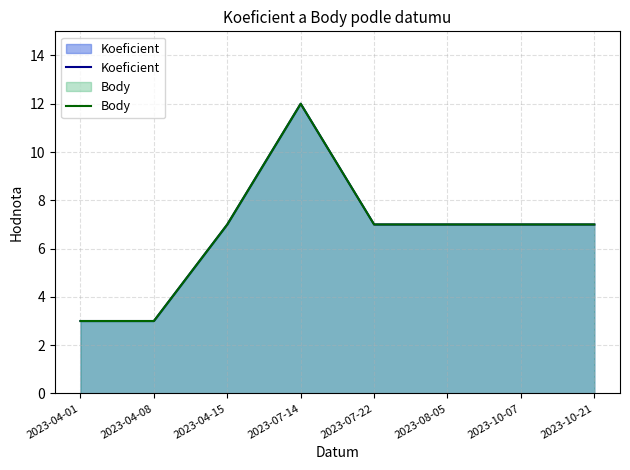

Which series has the widest spread of values?

Koeficient